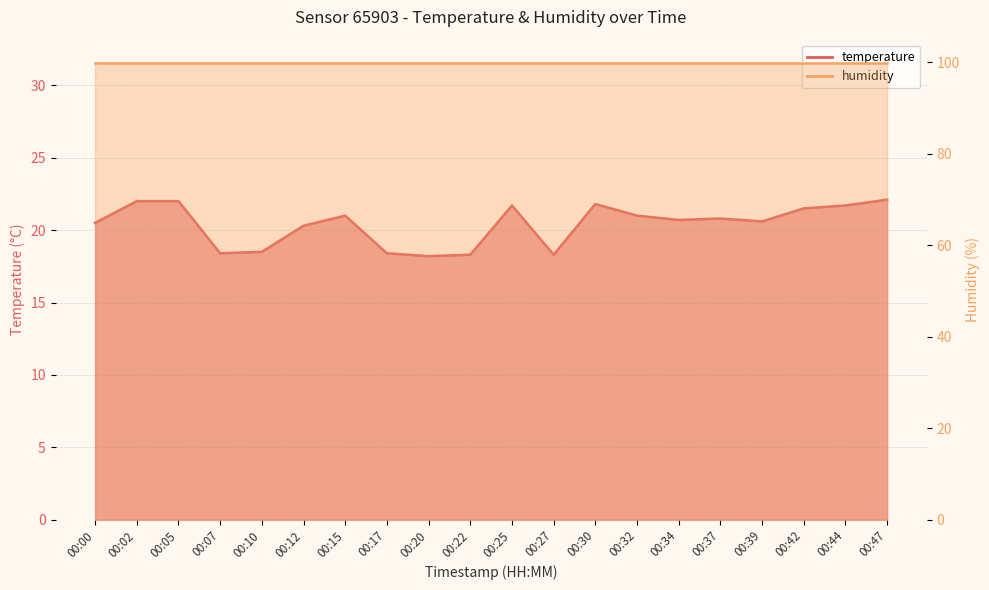

Which label corresponds to the largest value in the chart?

00:47